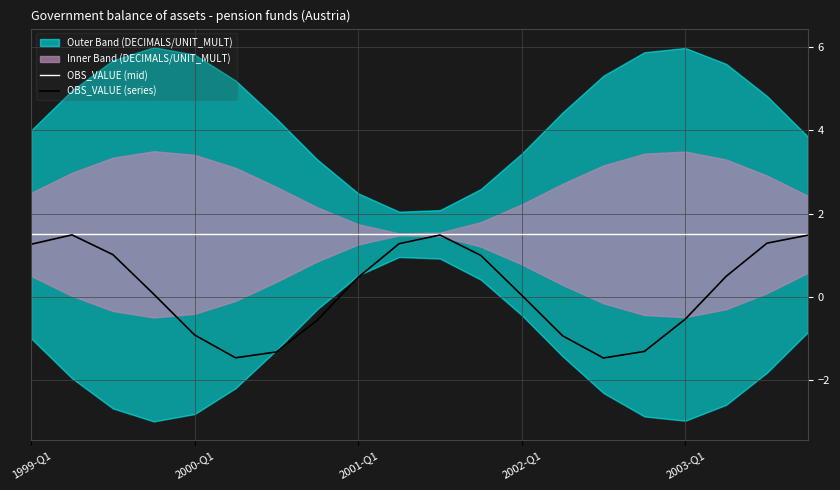

What is the maximum value for OBS_VALUE (mid)?

1.5